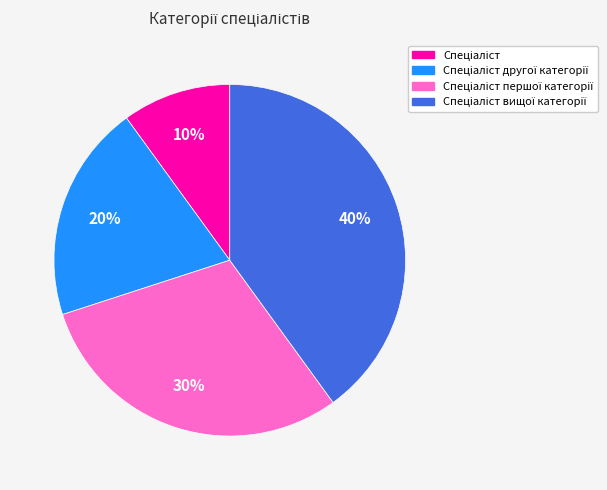

To the nearest percent, what is the difference between the largest and smallest slice percentages?

30%